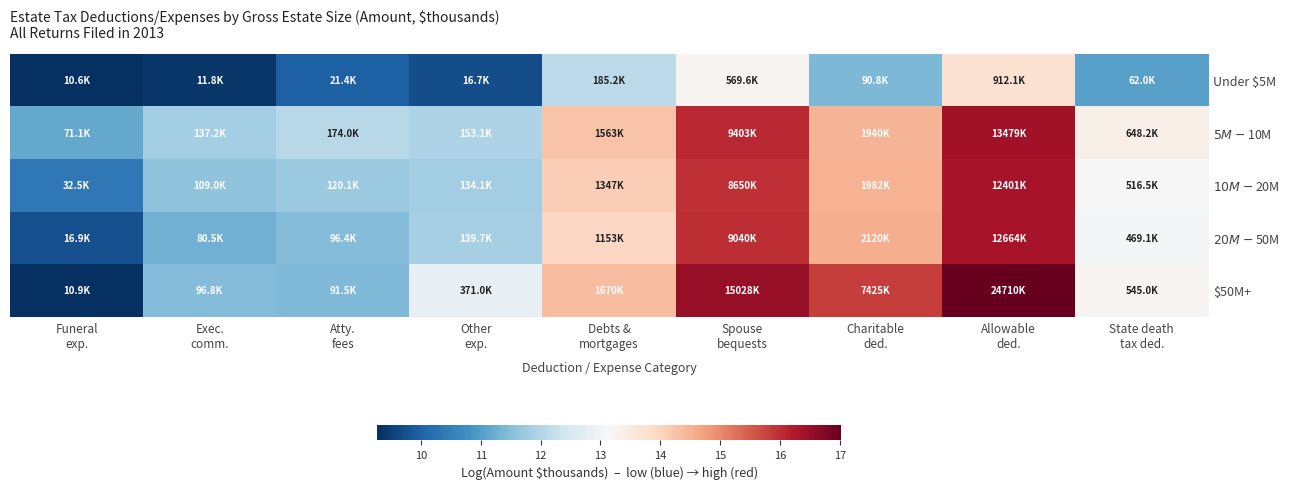

How many series are shown in this chart?

5